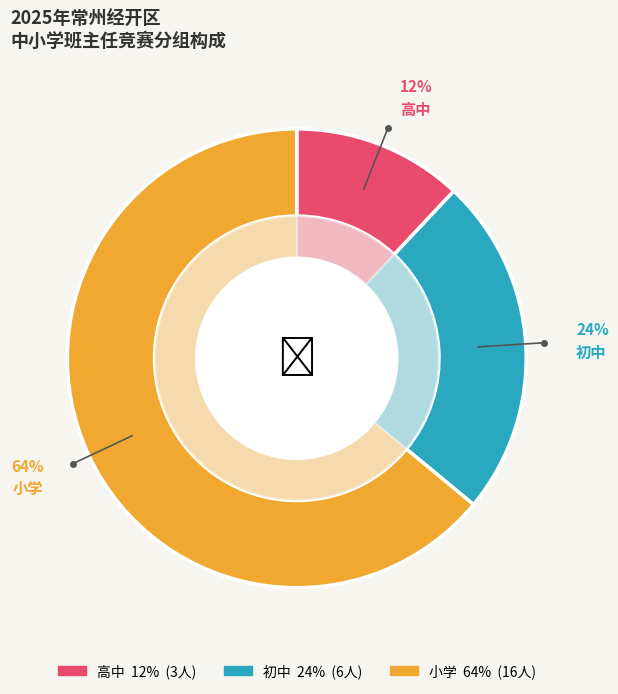

To the nearest percent, what is the difference between the largest and smallest slice percentages?

52%